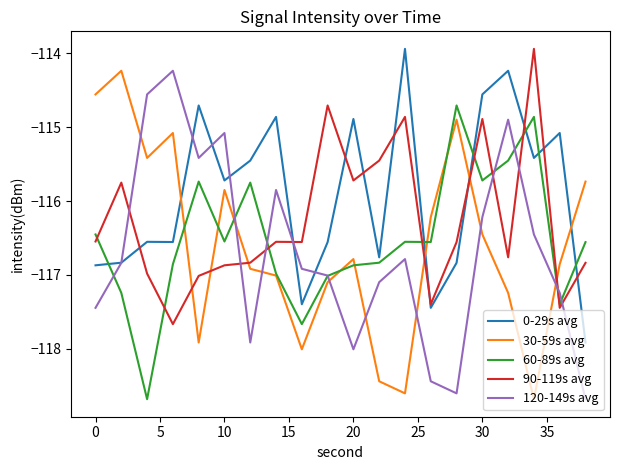

How many times do 120-149s avg and 30-59s avg cross each other?

8